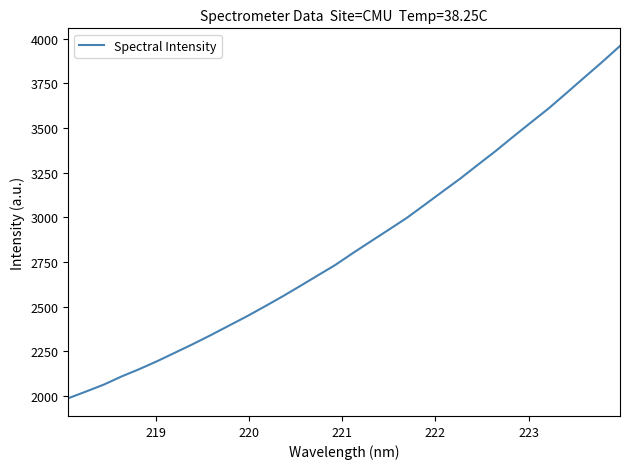

Reading left to right, what are all the values shown in this chart?

1985.9	2023.8	2062.6	2108.4	2149.7	2194.1	2241.8	2289.6	2339.7	2391.7	2443.7	2498.6	2554.9	2613.6	2673.6	2733.3	2800.7	2865.9	2930.5	2995.9	3068.9	3142.7	3215.6	3293.8	3370.9	3452.3	3532.2	3611.4	3697.3	3784.3	3870.6	3960.3